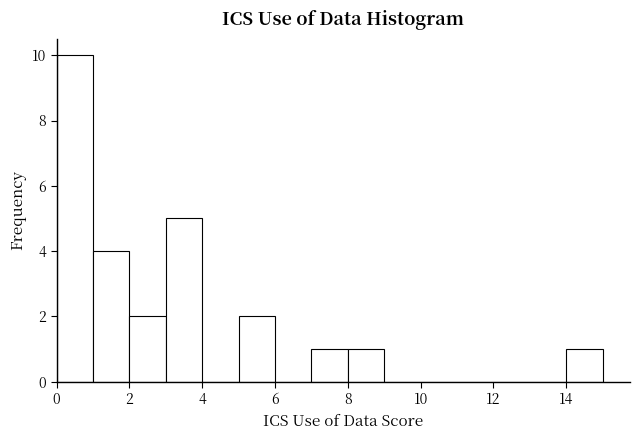

Reading left to right, list every bar in this chart as the range it spans on the x-axis followed by its height. The values are not printed on the chart, so give them approximately, as read against the axis.

0 to 1: 10
1 to 2: 4
2 to 3: 2
3 to 4: 5
4 to 5: 0
5 to 6: 2
6 to 7: 0
7 to 8: 1
8 to 9: 1
9 to 10: 0
10 to 11: 0
11 to 12: 0
12 to 13: 0
13 to 14: 0
14 to 15: 1